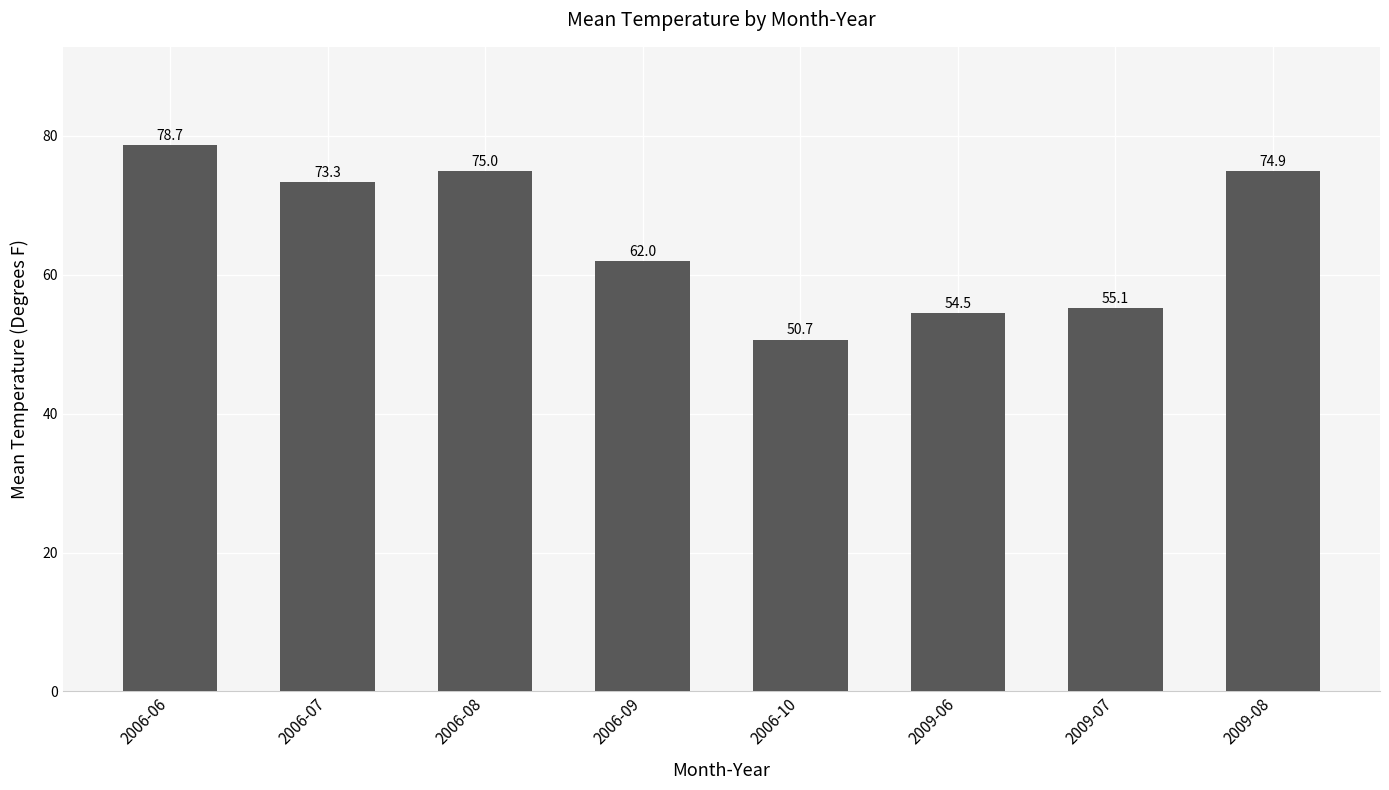

What is the label of the 7th bar from the right?

2006-07